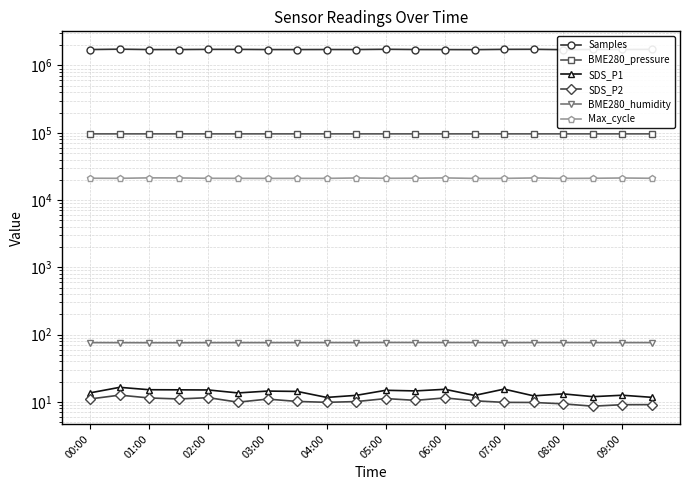

What are all the series names shown in the legend?

Samples, BME280_pressure, SDS_P1, SDS_P2, BME280_humidity, Max_cycle